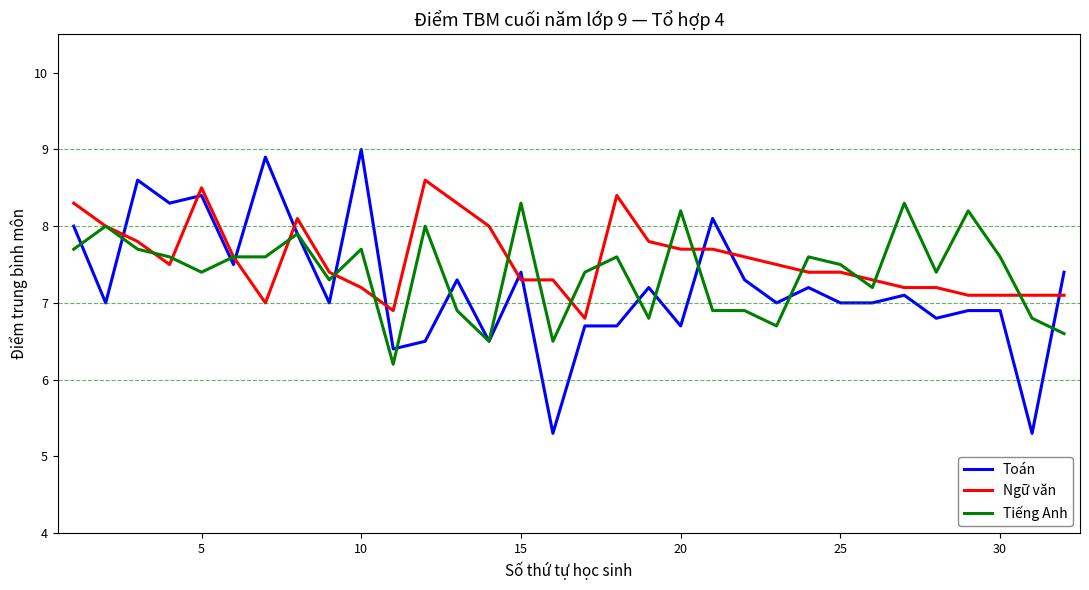

Reading left to right, transcribe all the data shown in this chart.

Toán: 8.0	7.0	8.6	8.3	8.4	7.5	8.9	7.9	7.0	9.0	6.4	6.5	7.3	6.5	7.4	5.3	6.7	6.7	7.2	6.7	8.1	7.3	7.0	7.2	7.0	7.0	7.1	6.8	6.9	6.9	5.3	7.4
Ngữ văn: 8.3	8.0	7.8	7.5	8.5	7.6	7.0	8.1	7.4	7.2	6.9	8.6	8.3	8.0	7.3	7.3	6.8	8.4	7.8	7.7	7.7	7.6	7.5	7.4	7.4	7.3	7.2	7.2	7.1	7.1	7.1	7.1
Tiếng Anh: 7.7	8.0	7.7	7.6	7.4	7.6	7.6	7.9	7.3	7.7	6.2	8.0	6.9	6.5	8.3	6.5	7.4	7.6	6.8	8.2	6.9	6.9	6.7	7.6	7.5	7.2	8.3	7.4	8.2	7.6	6.8	6.6